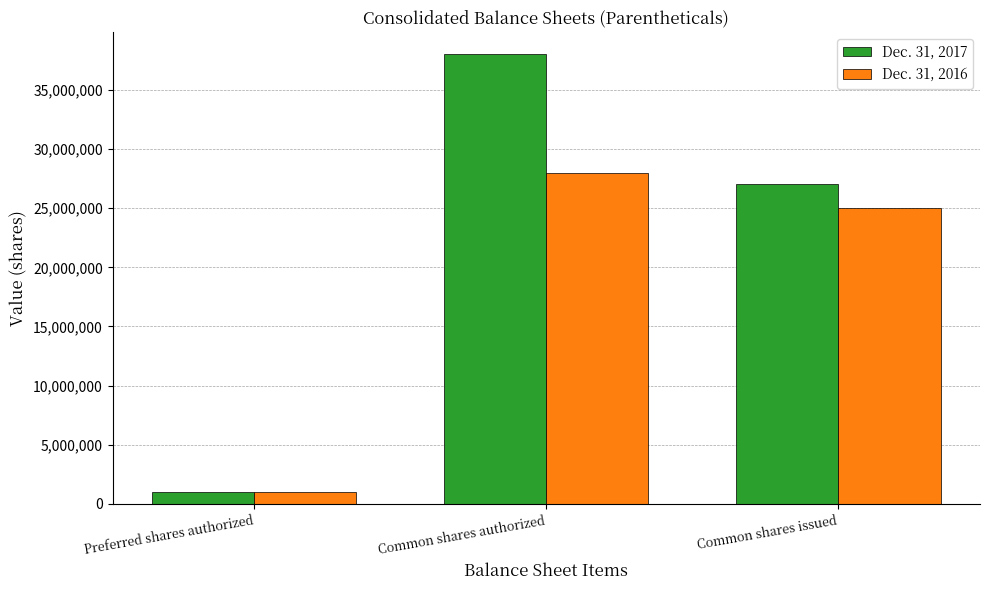

Between Preferred shares authorized and Common shares authorized, which series saw the biggest shift?

Dec. 31, 2017